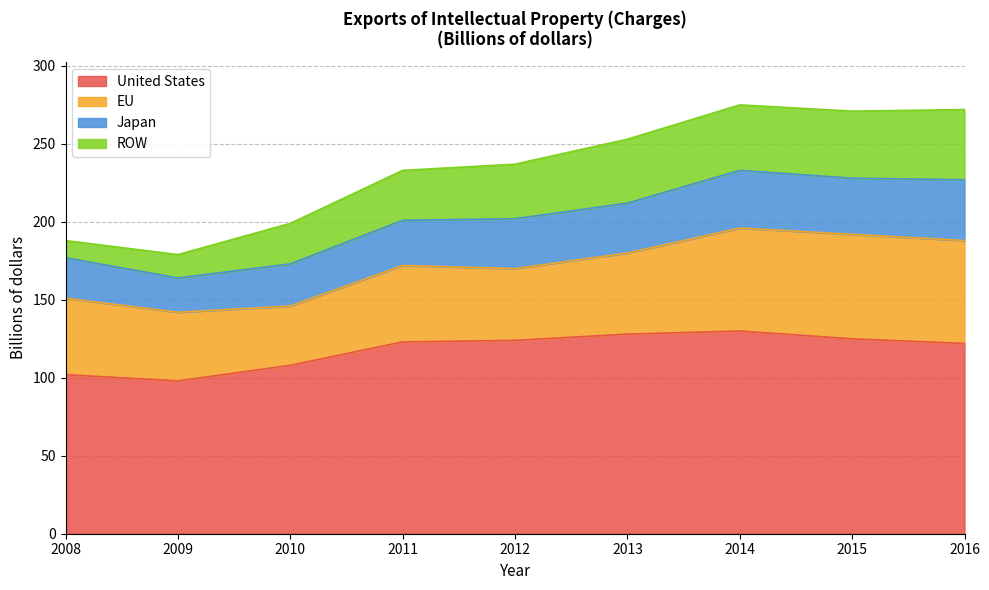

How many interior local peaks does the Japan series have?

1